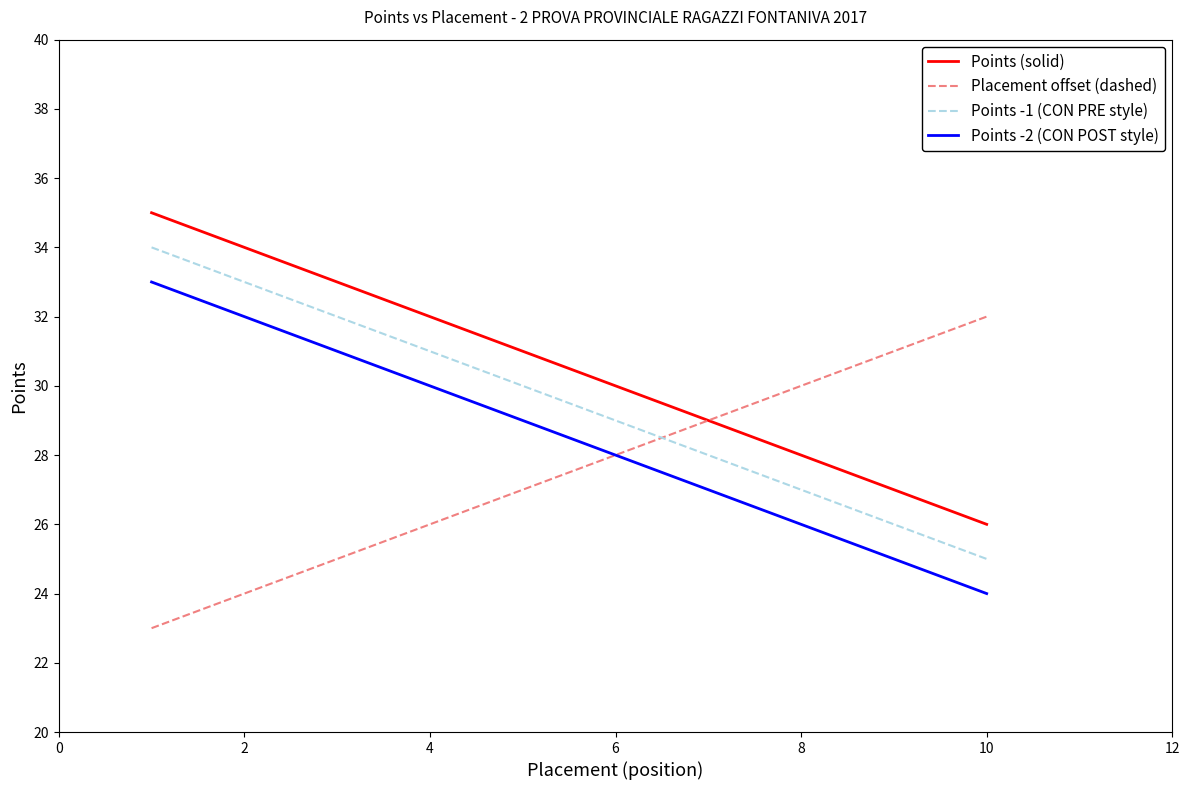

True or false: Points -1 (CON PRE style) and Points (solid) intersect in this chart.

False